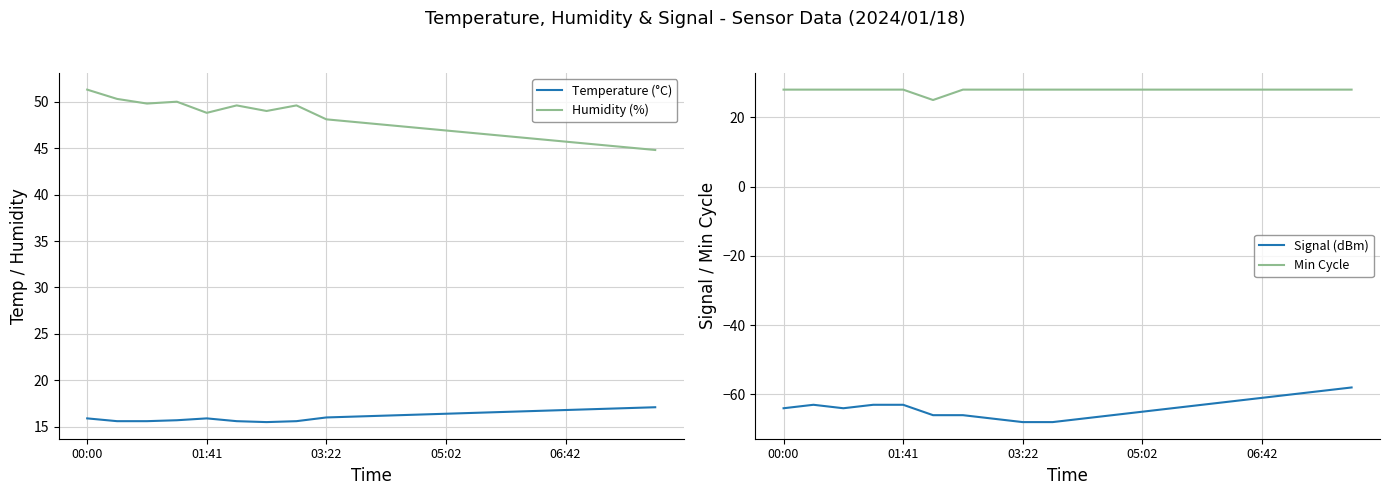

Rank the series at 15 from highest to lowest value.

Humidity (%), Min Cycle, Temperature (°C), Signal (dBm)